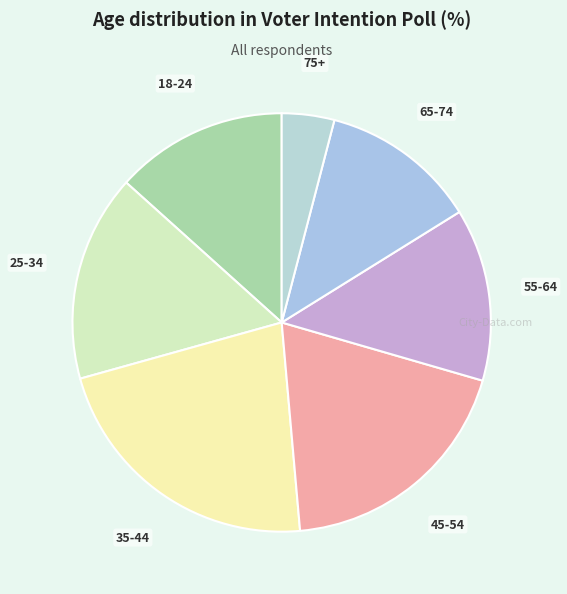

Which slice is the largest?

35-44